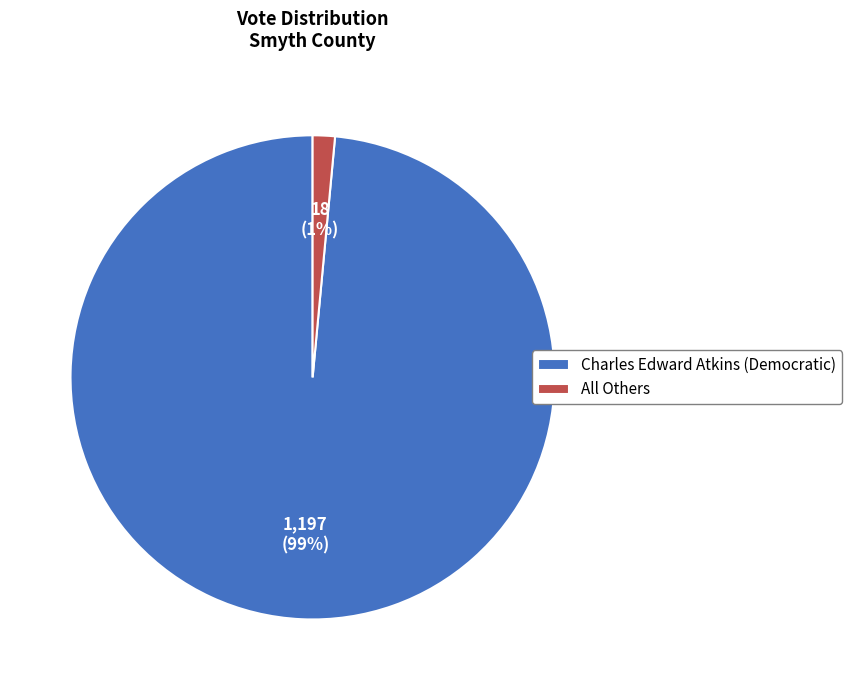

Is it true that Charles Edward Atkins (Democratic) is 90% of the pie?

False